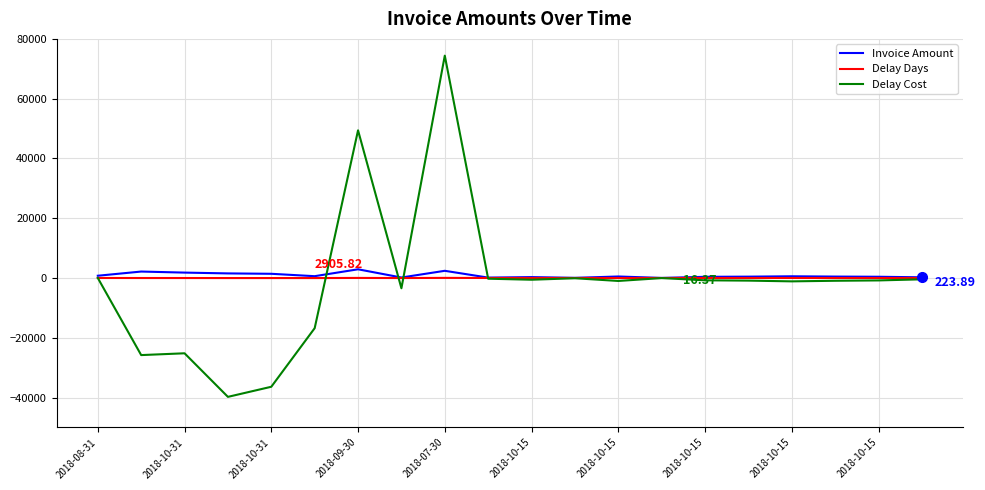

Which series has the widest spread of values?

Delay Cost